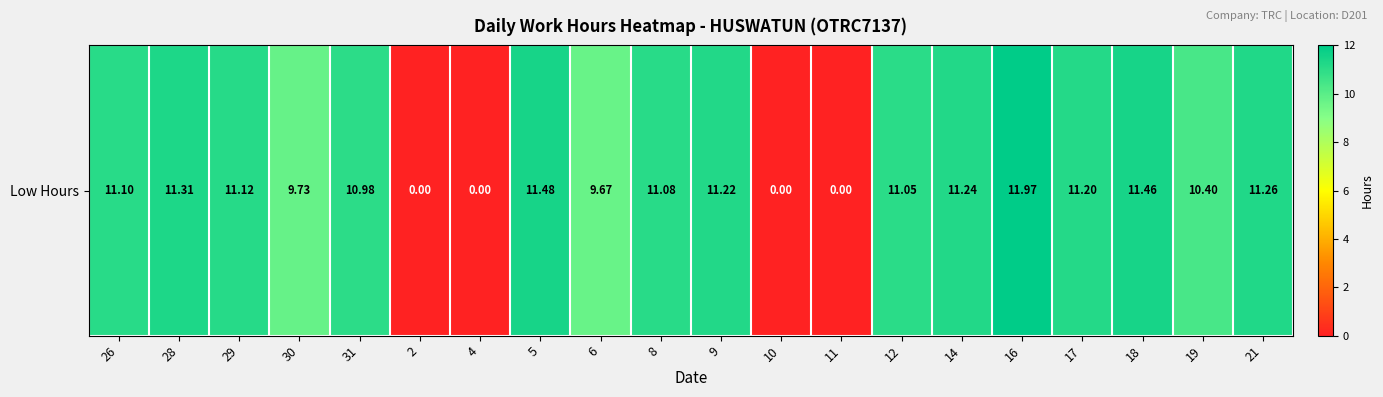

At which label does the data first exceed 11?

26